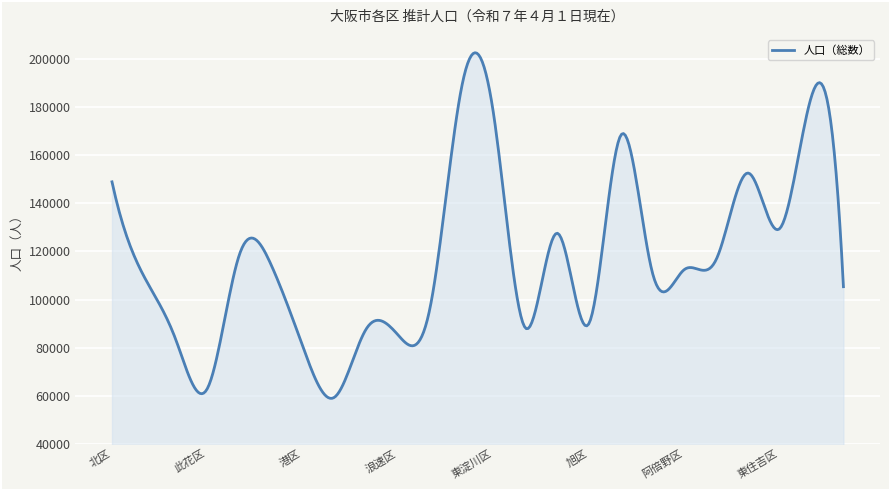

What is the sum of all values?

46775705.4